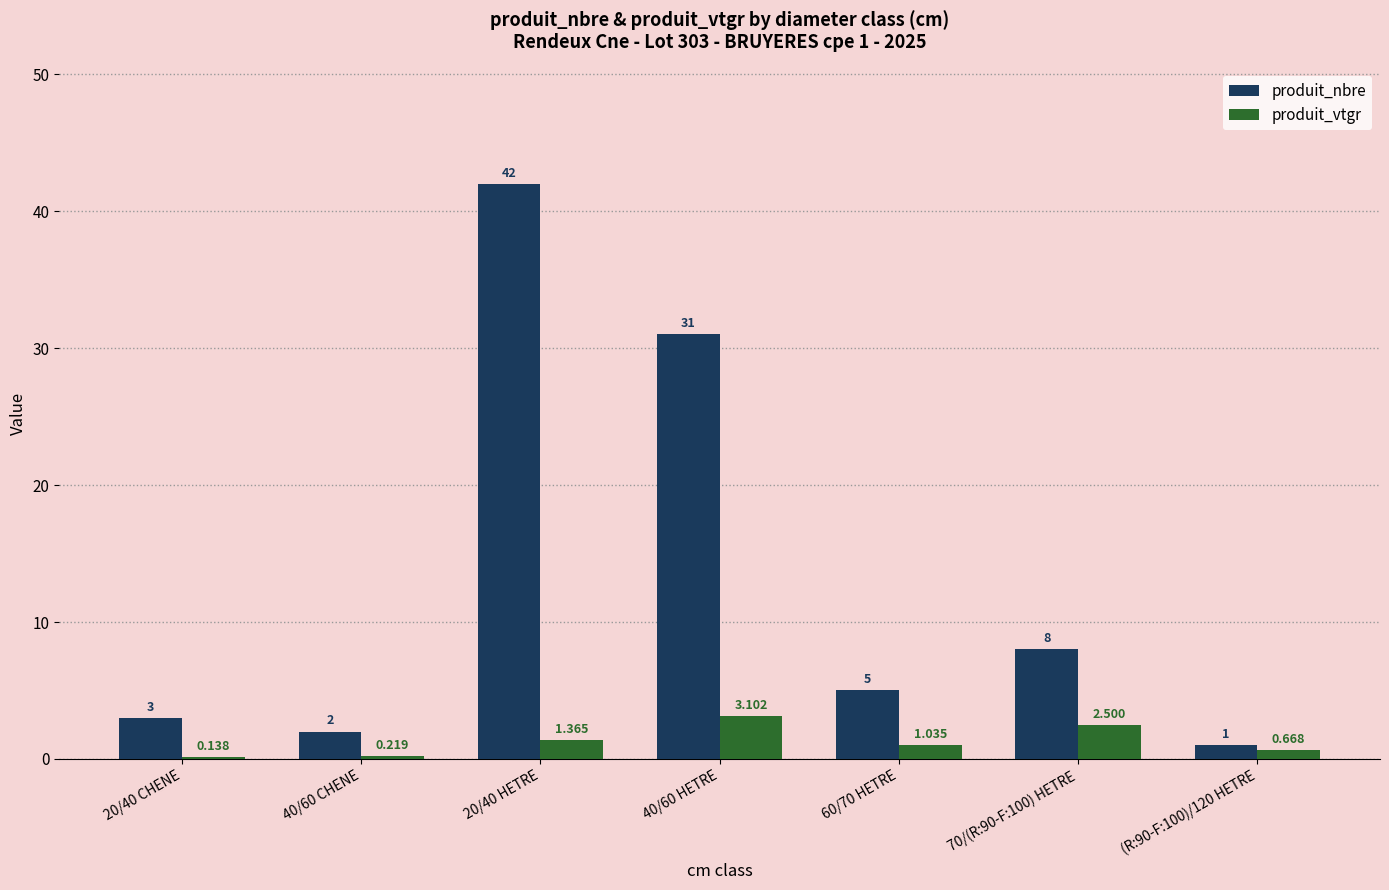

Count the number of data series in this chart.

2